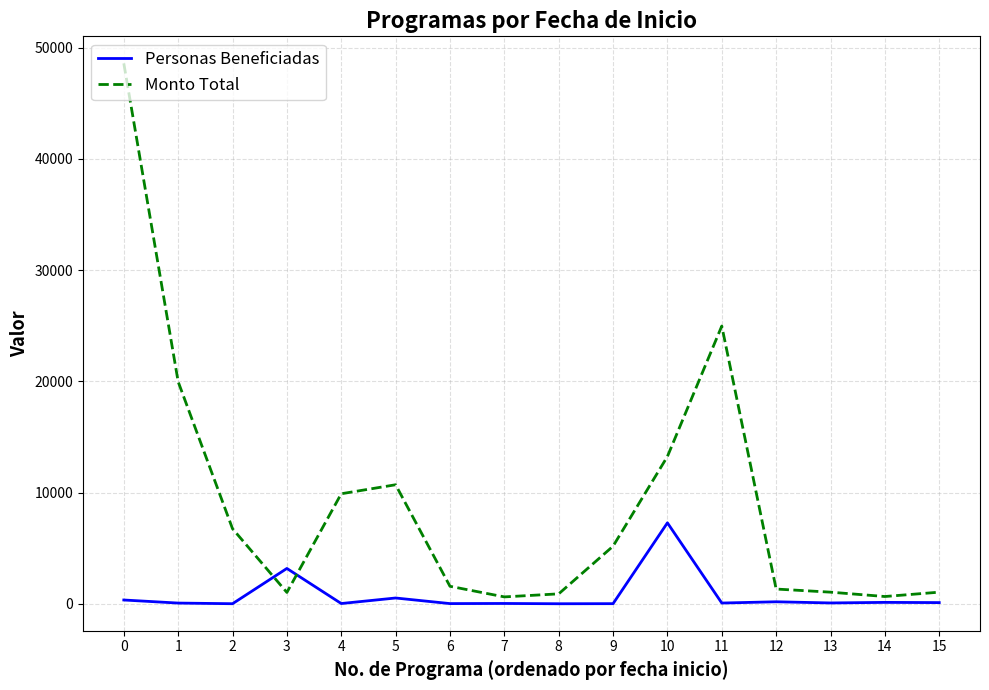

At how many categories does at least one series exceed 12997?

4